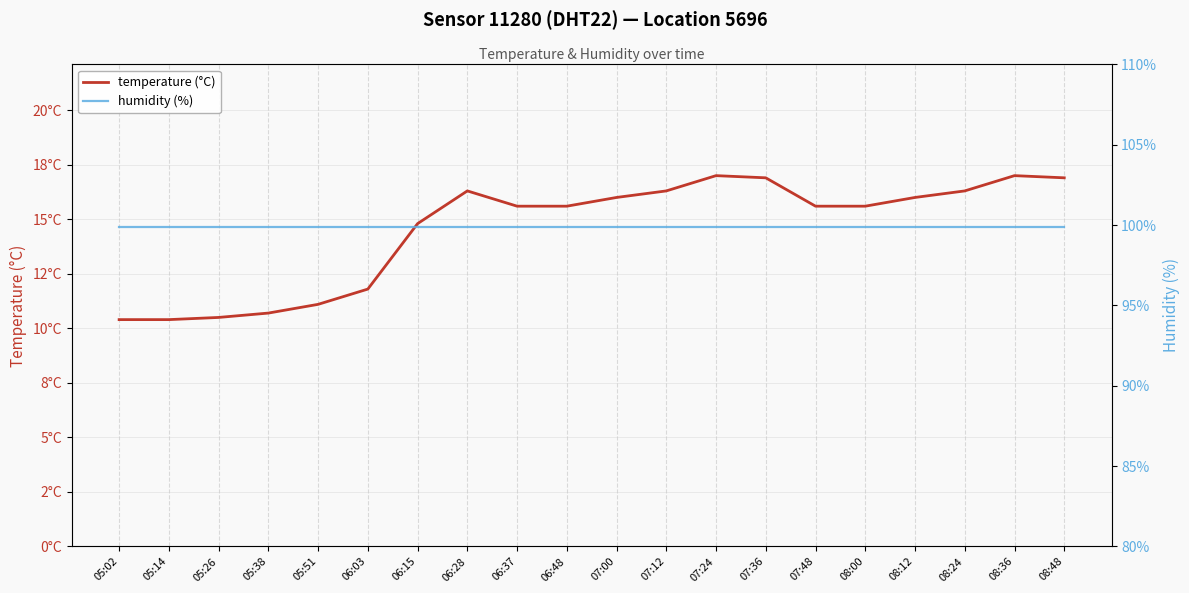

What are all the series names shown in the legend?

temperature (°C), humidity (%)